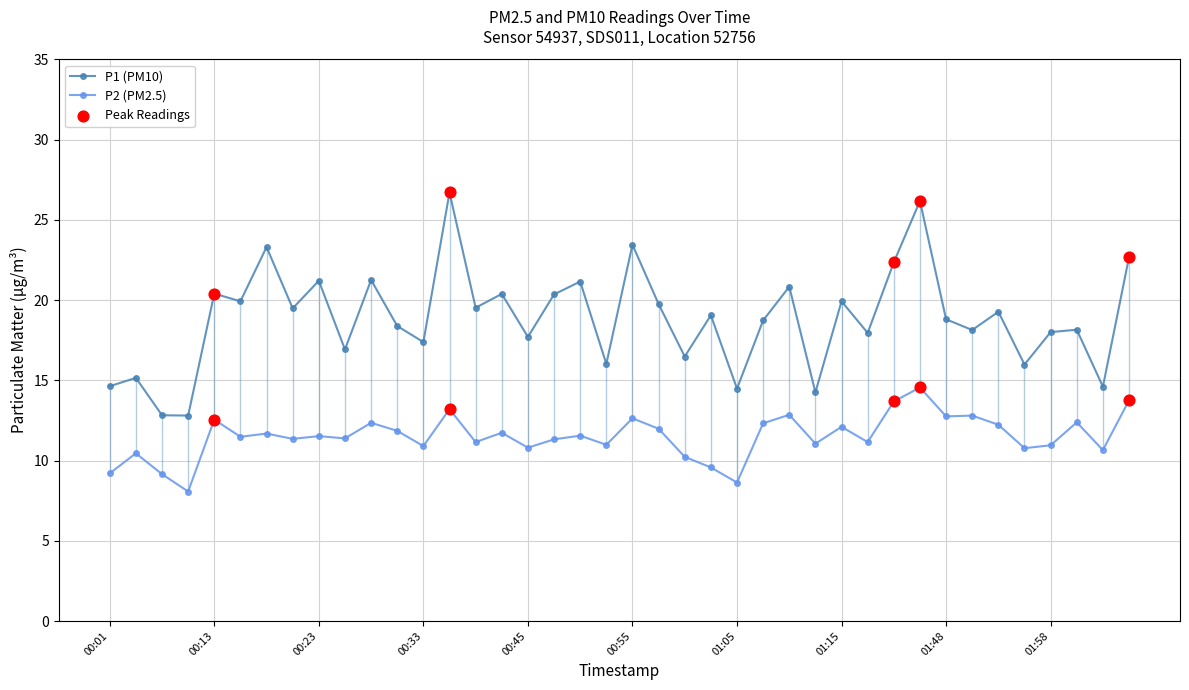

True or false: P1 (PM10) and P2 (PM2.5) intersect in this chart.

False